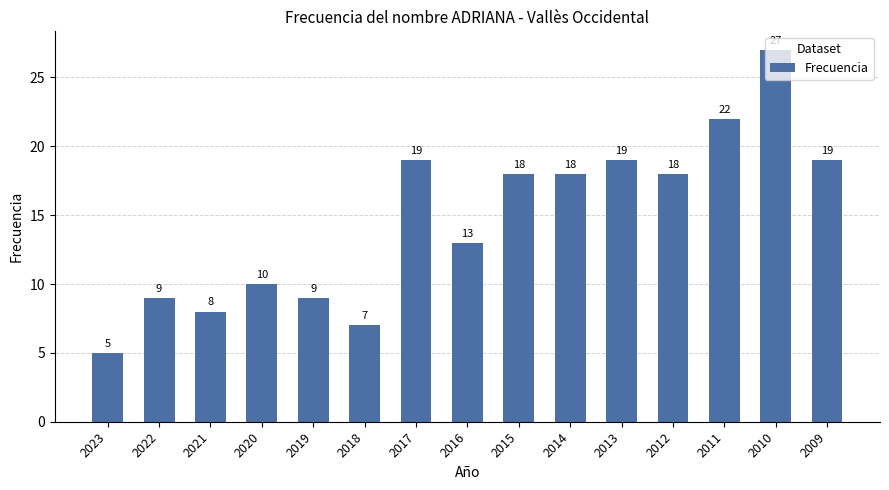

What is the value of the 1st bar from the left?

5